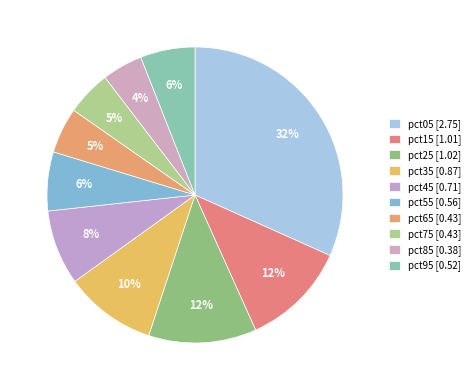

How many segments does this pie chart have?

10